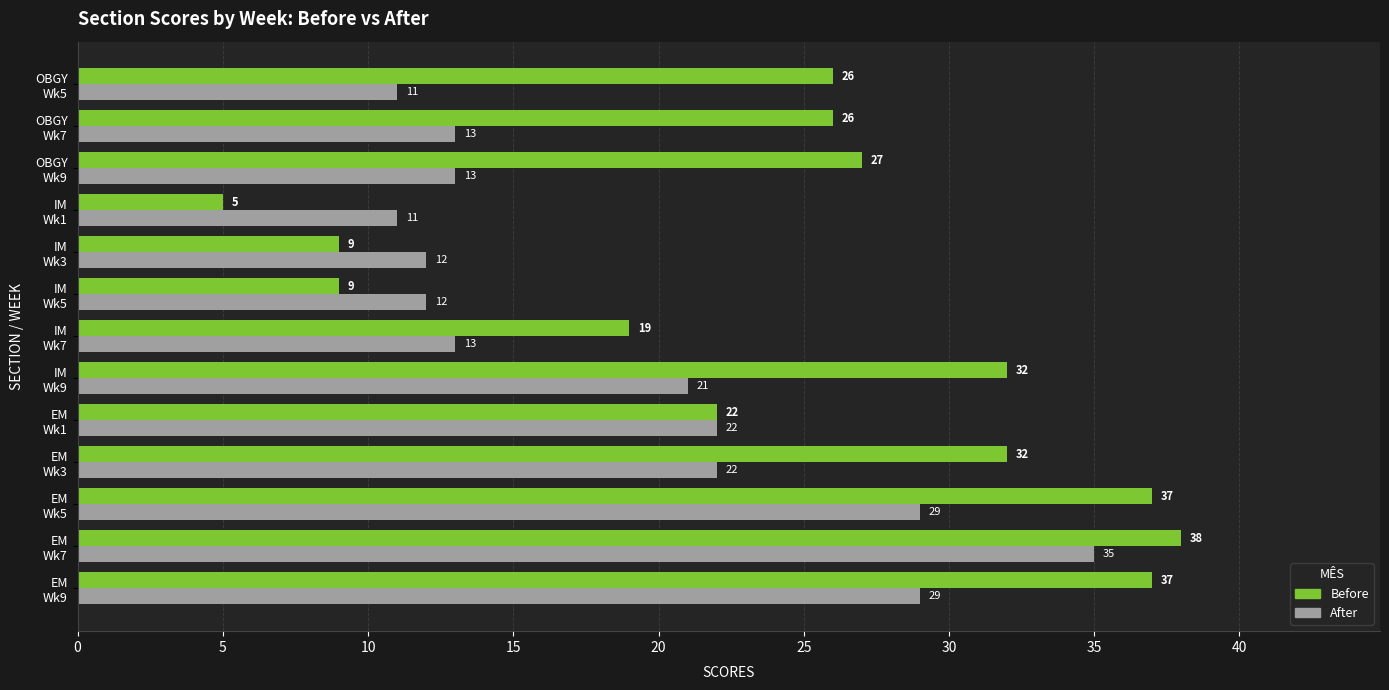

Which label corresponds to the largest value in the chart?

EM
Wk7